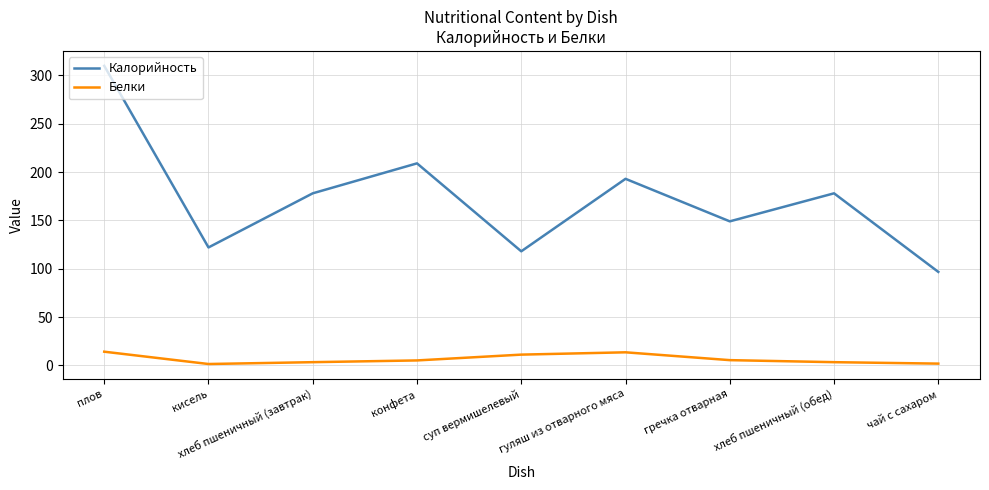

Between хлеб пшеничный (завтрак) and суп вермишелевый, which series saw the biggest shift?

Калорийность